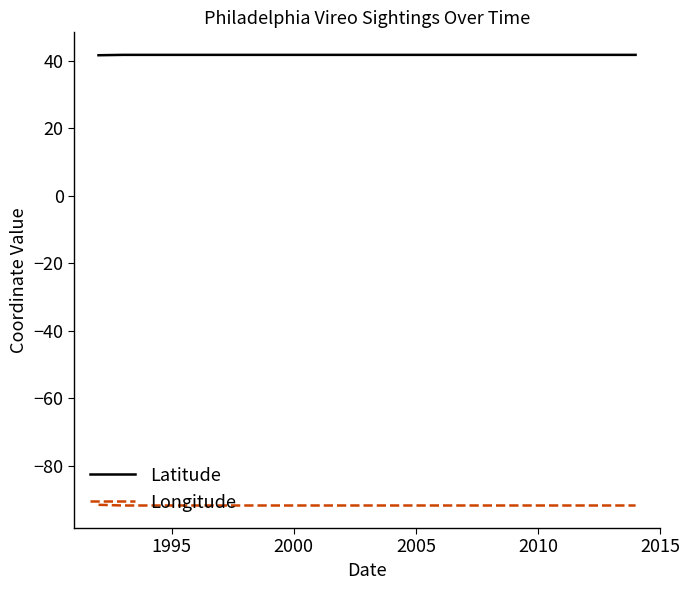

At how many categories does at least one series exceed -51?

11